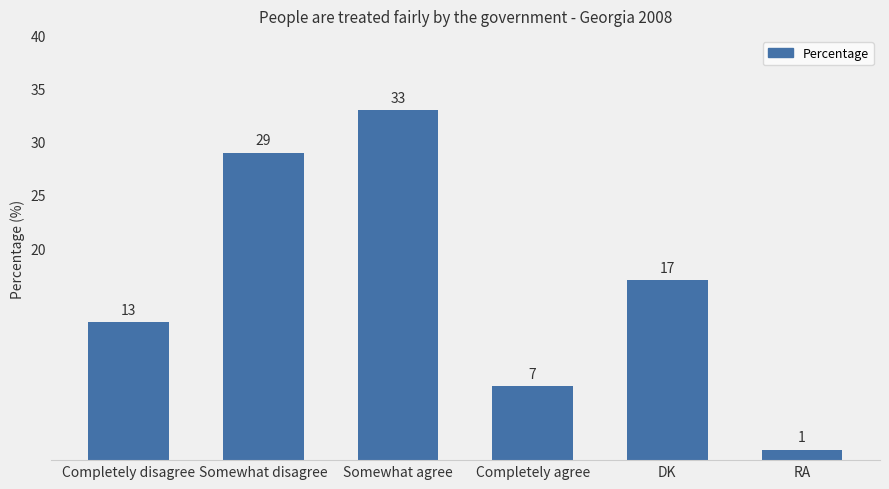

What is the label of the 4th bar from the left?

Completely agree